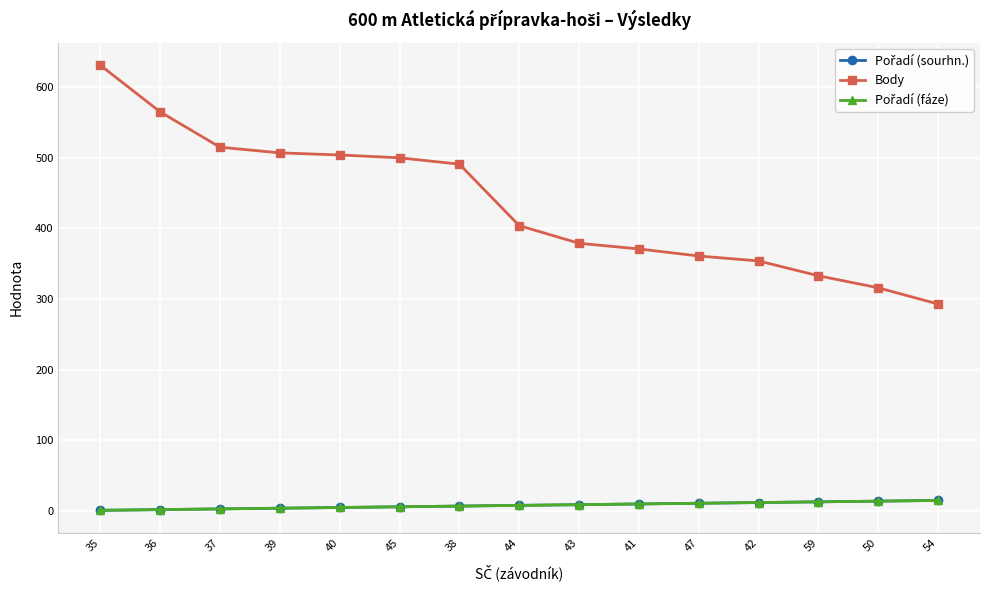

Which series has the widest spread of values?

Body